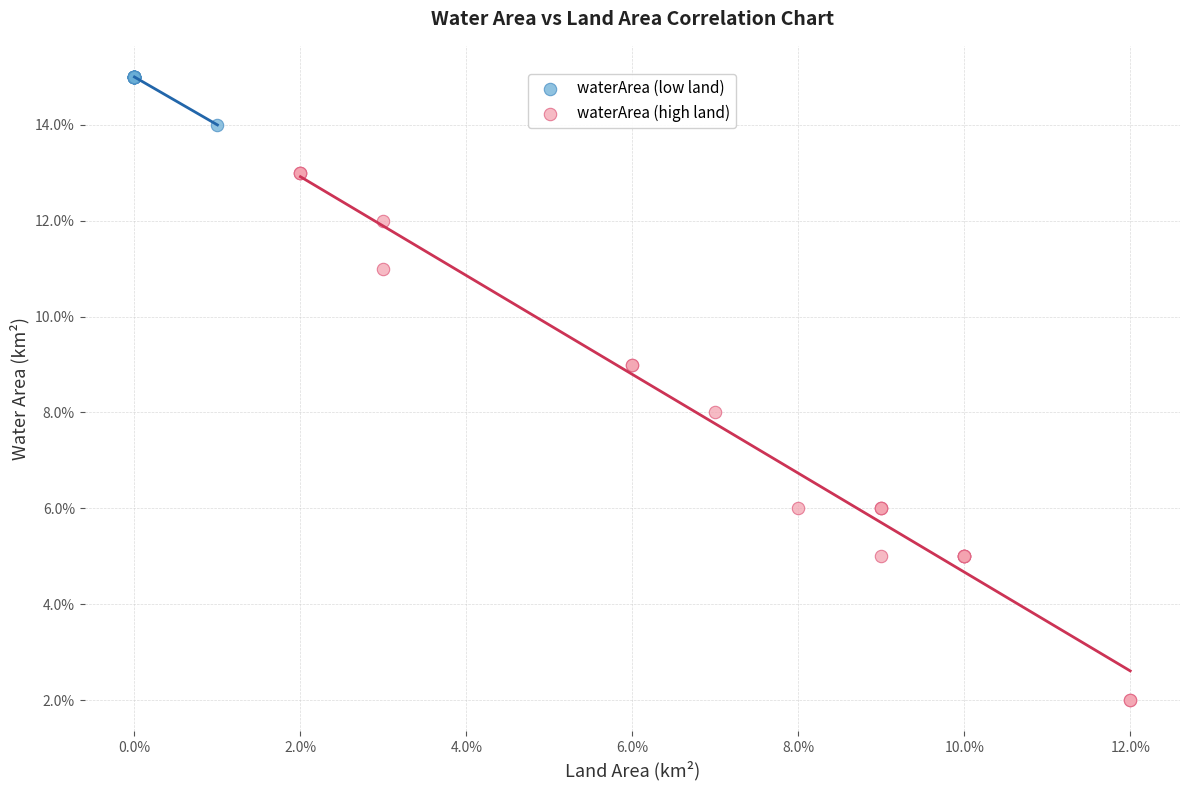

Which series has the largest Y range (max minus min)?

waterArea (high land)